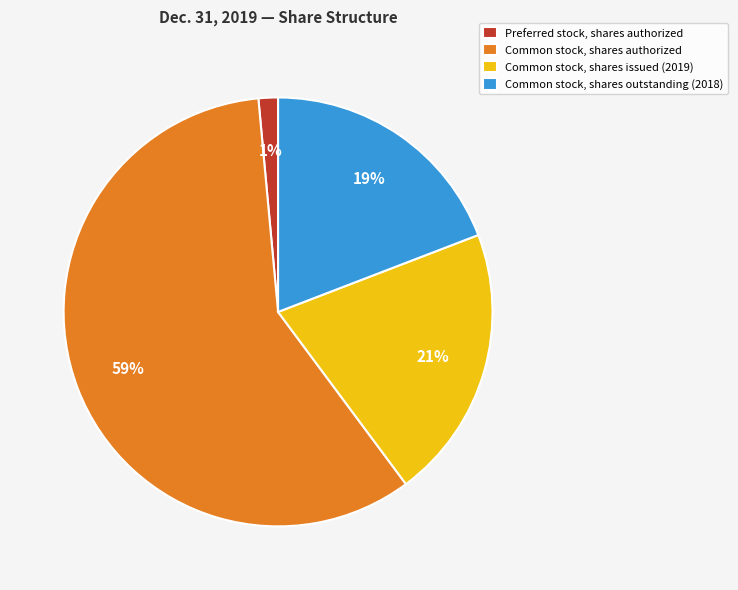

Do Common stock, shares issued (2019) and Common stock, shares outstanding (2018) together represent more than half of the pie?

No